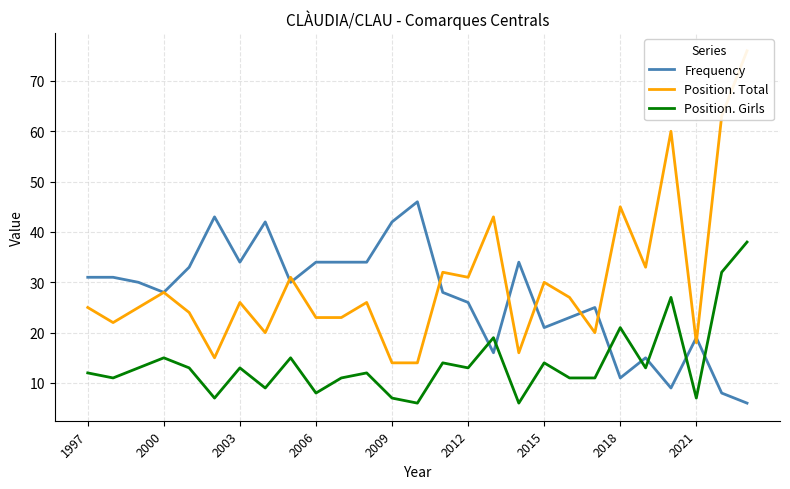

Where is Position. Girls nearest to the value 22?

2018